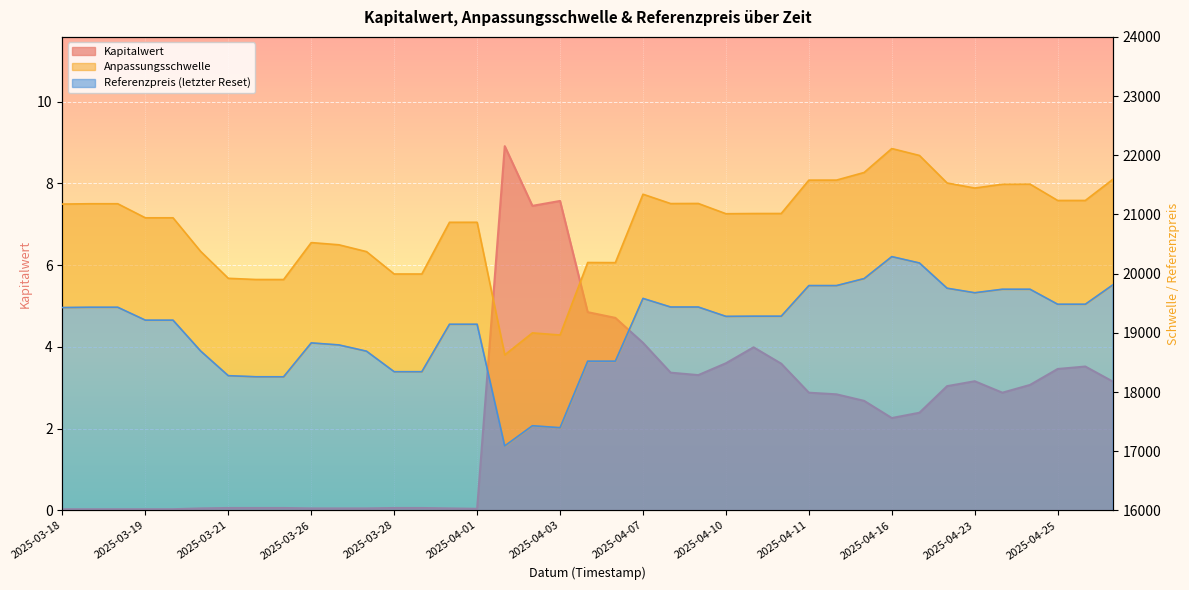

What is the difference between the highest and lowest values at 2025-04-25?

21509.5